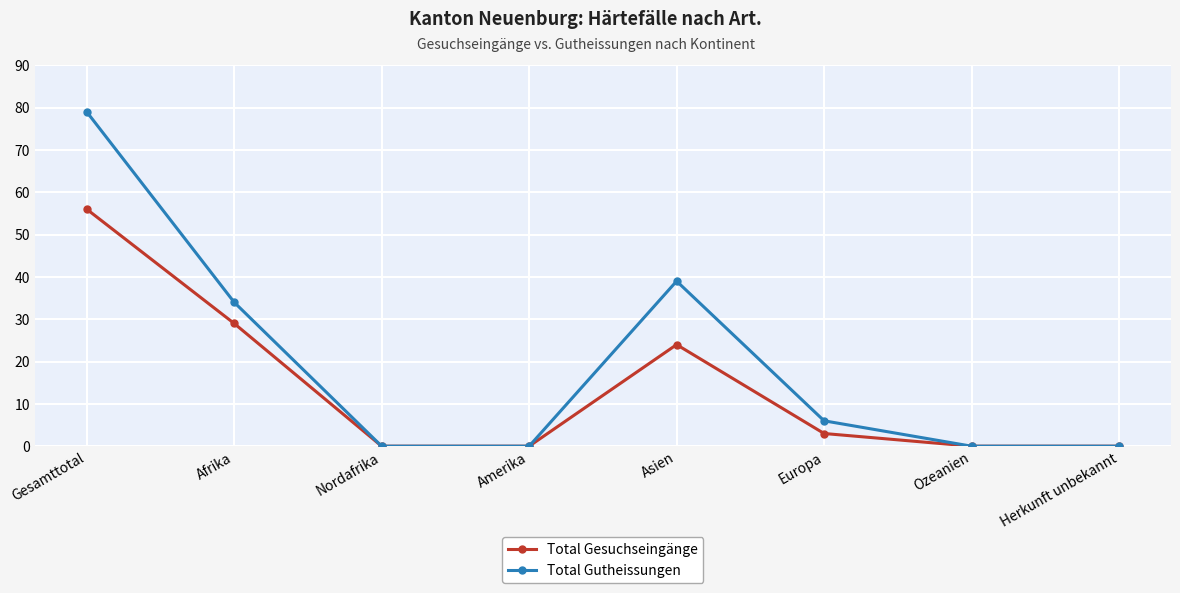

What is the maximum value for Total Gutheissungen?

79